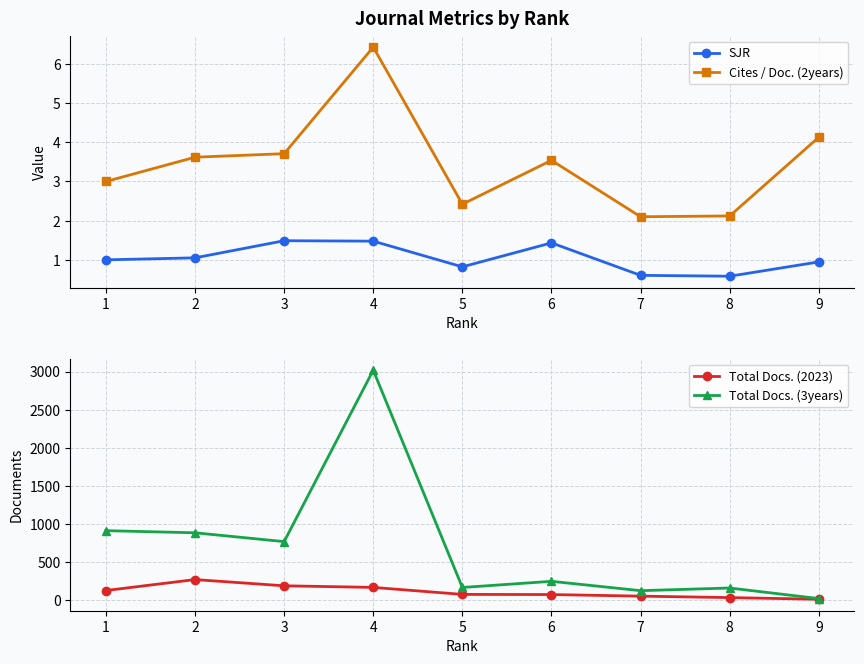

True or false: Total Docs. (3years) and SJR cross at least once.

False